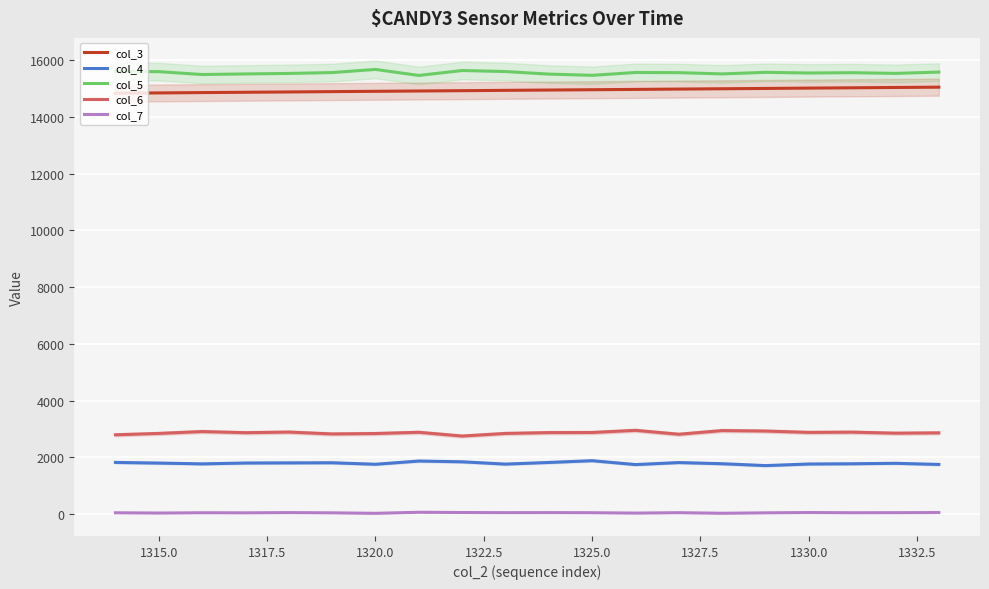

Count the number of data series in this chart.

5